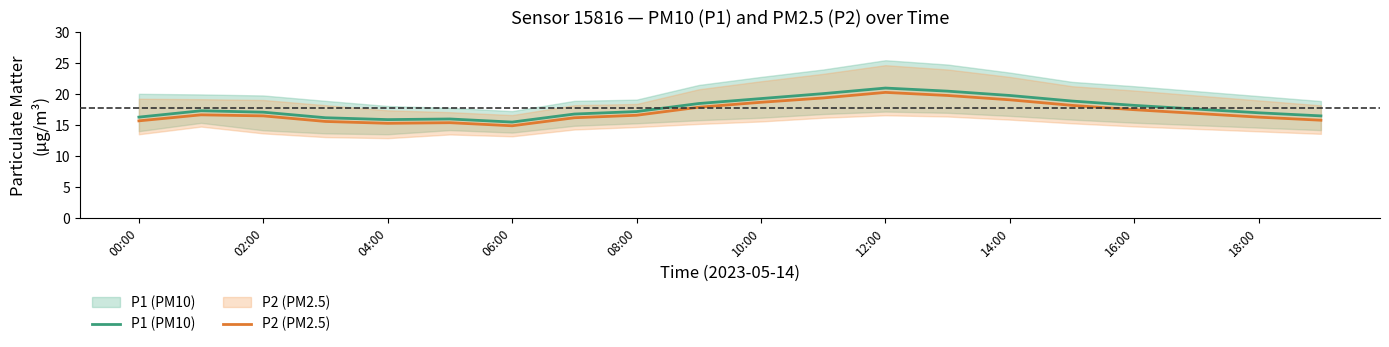

Does the chart have visible grid lines?

No